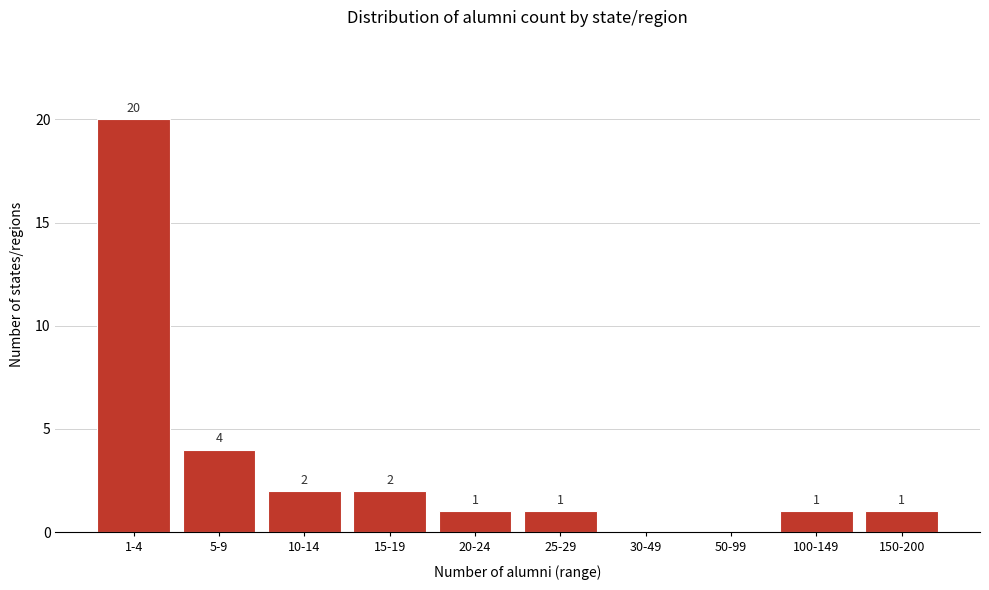

Reading right to left, transcribe all the data shown in this chart.

150-200=1	100-149=1	50-99=0	30-49=0	25-29=1	20-24=1	15-19=2	10-14=2	5-9=4	1-4=20